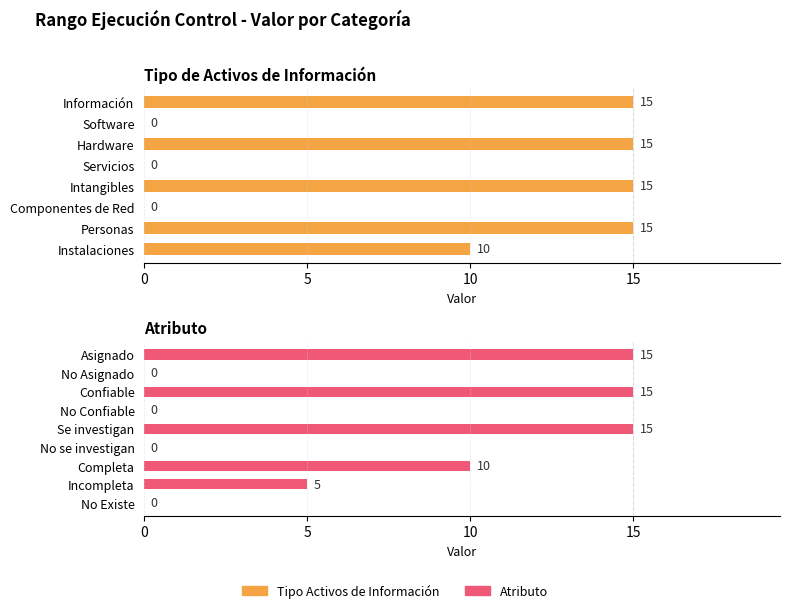

What is the maximum value shown in the chart?

15